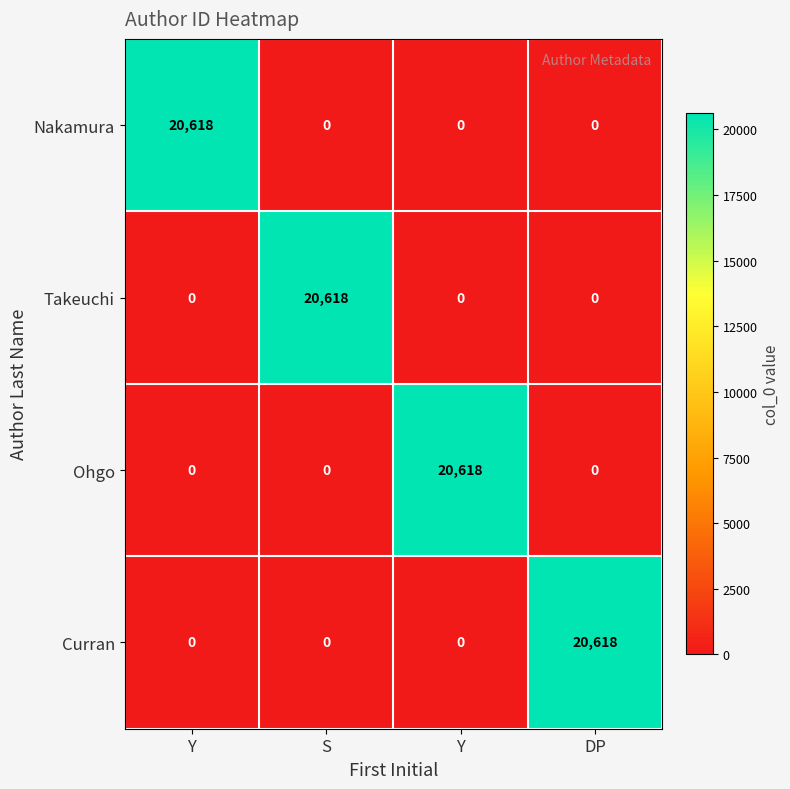

How many categories are shown in the chart?

4